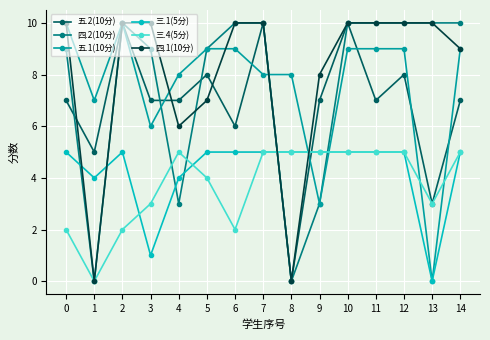

What is the maximum value shown in the chart?

10